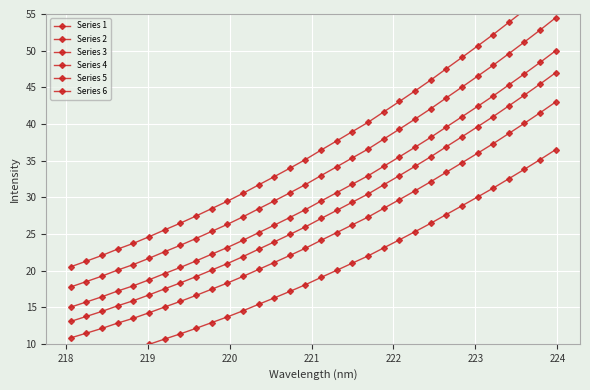

How many lines are shown in the chart?

6